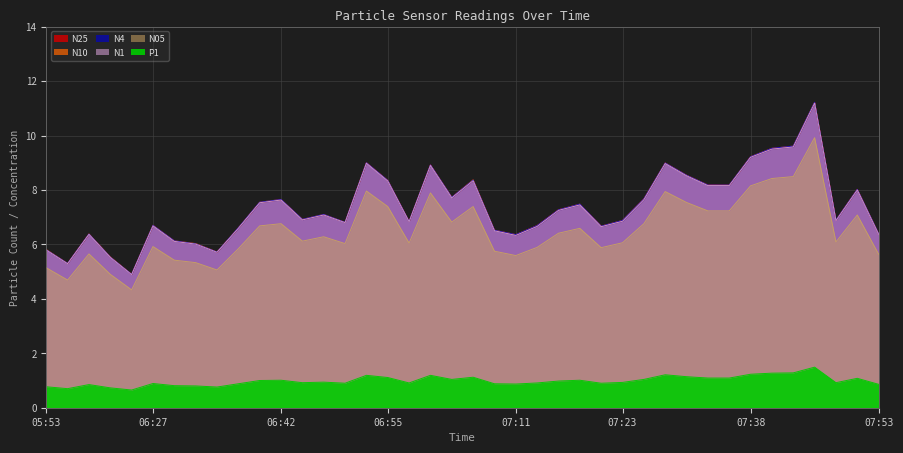

Does the chart have visible grid lines?

Yes